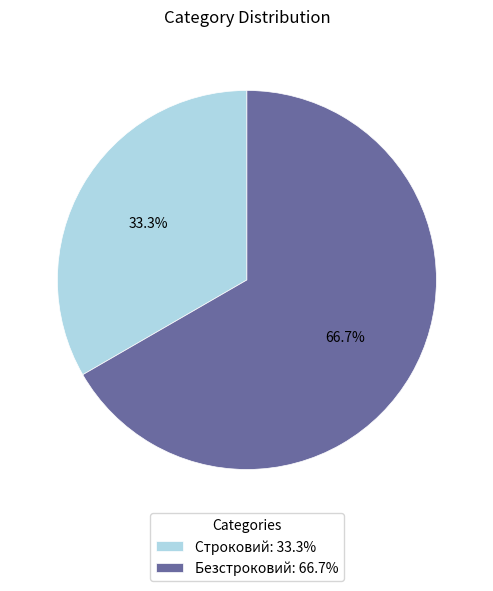

How many slices are in this pie chart?

2